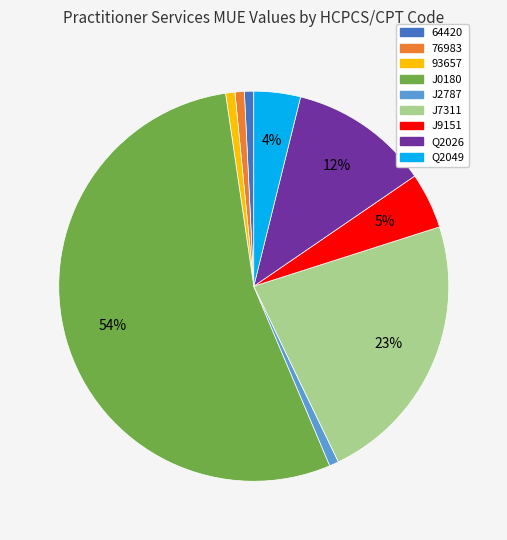

Count the number of slices in the pie.

9